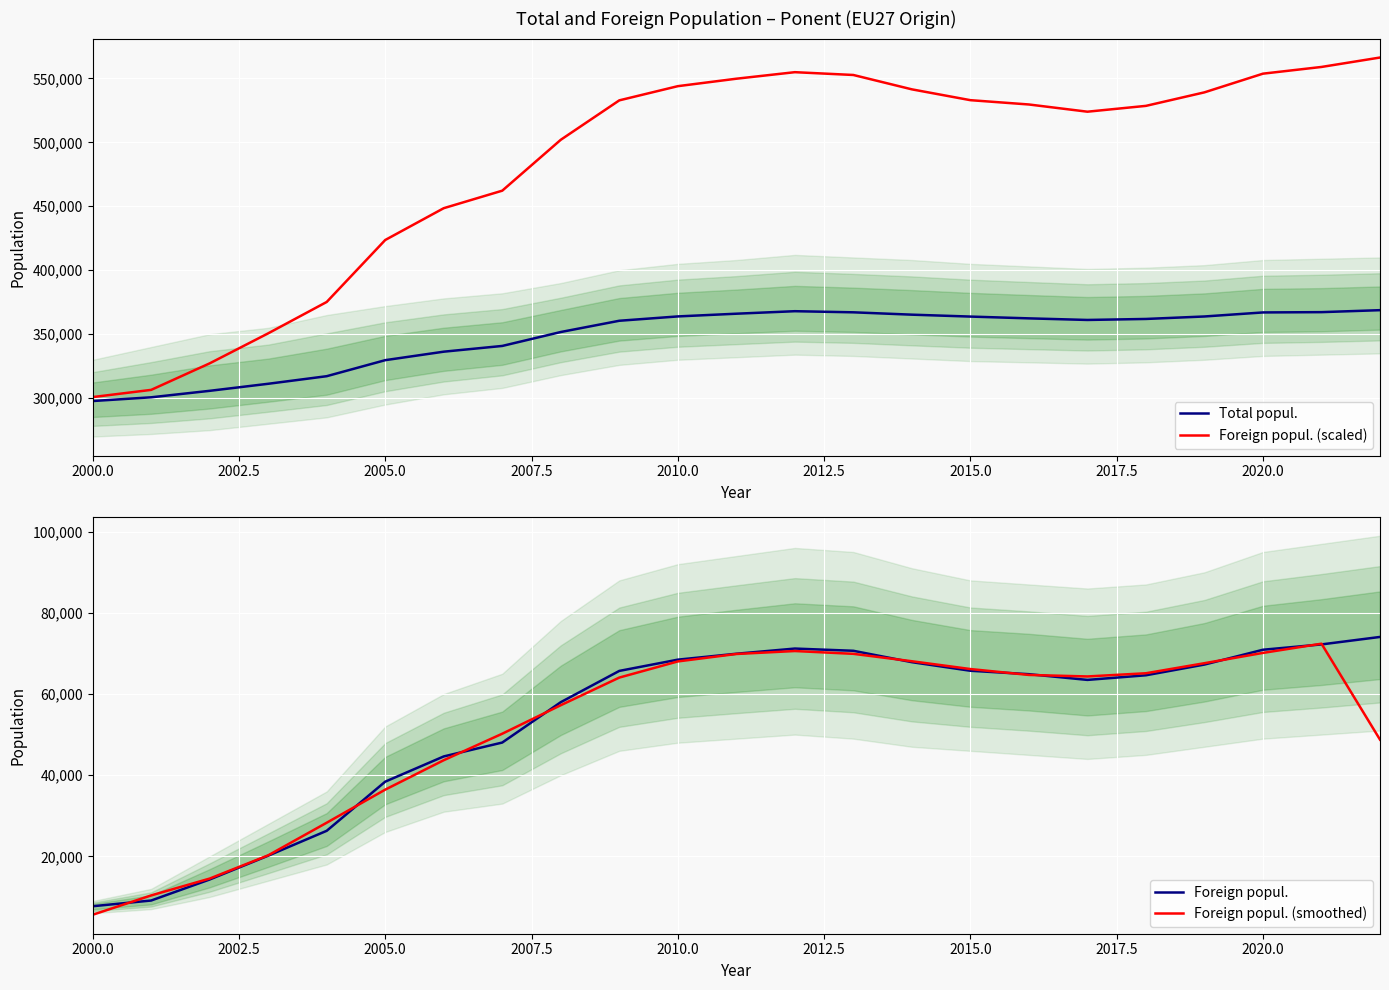

Does the chart display data point markers on the line(s)?

No